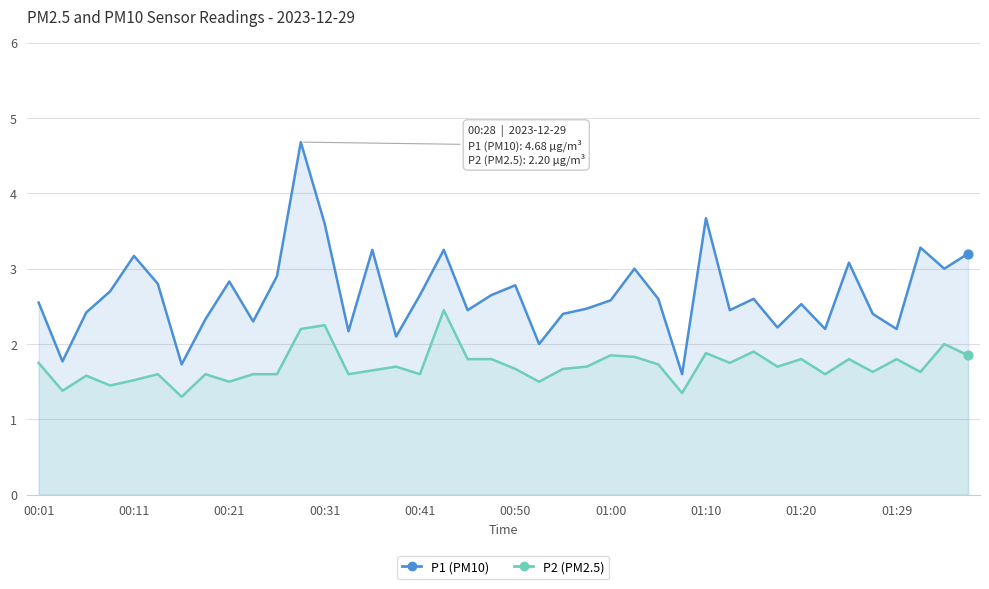

Which series has the largest total across all categories?

P1